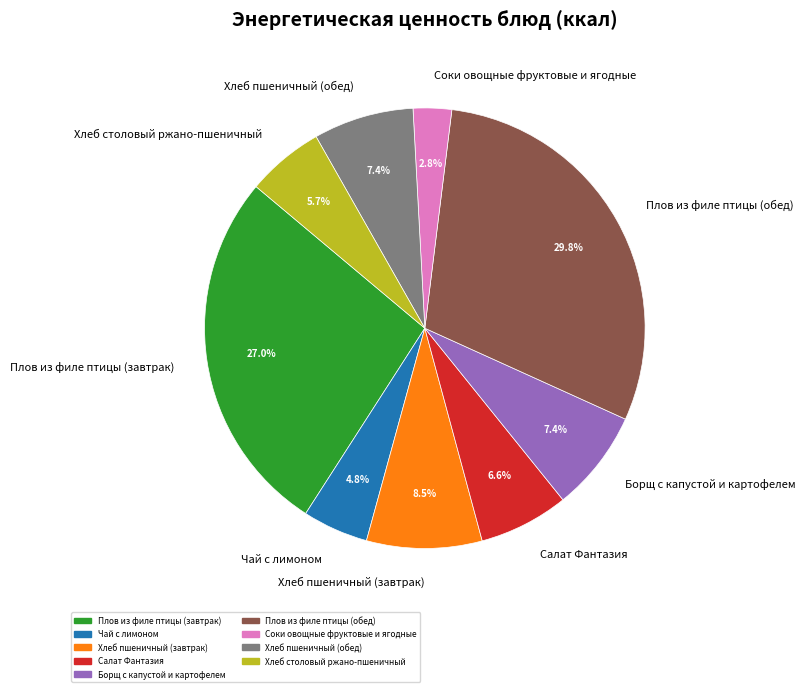

Is there any slice that represents more than half of the pie?

No